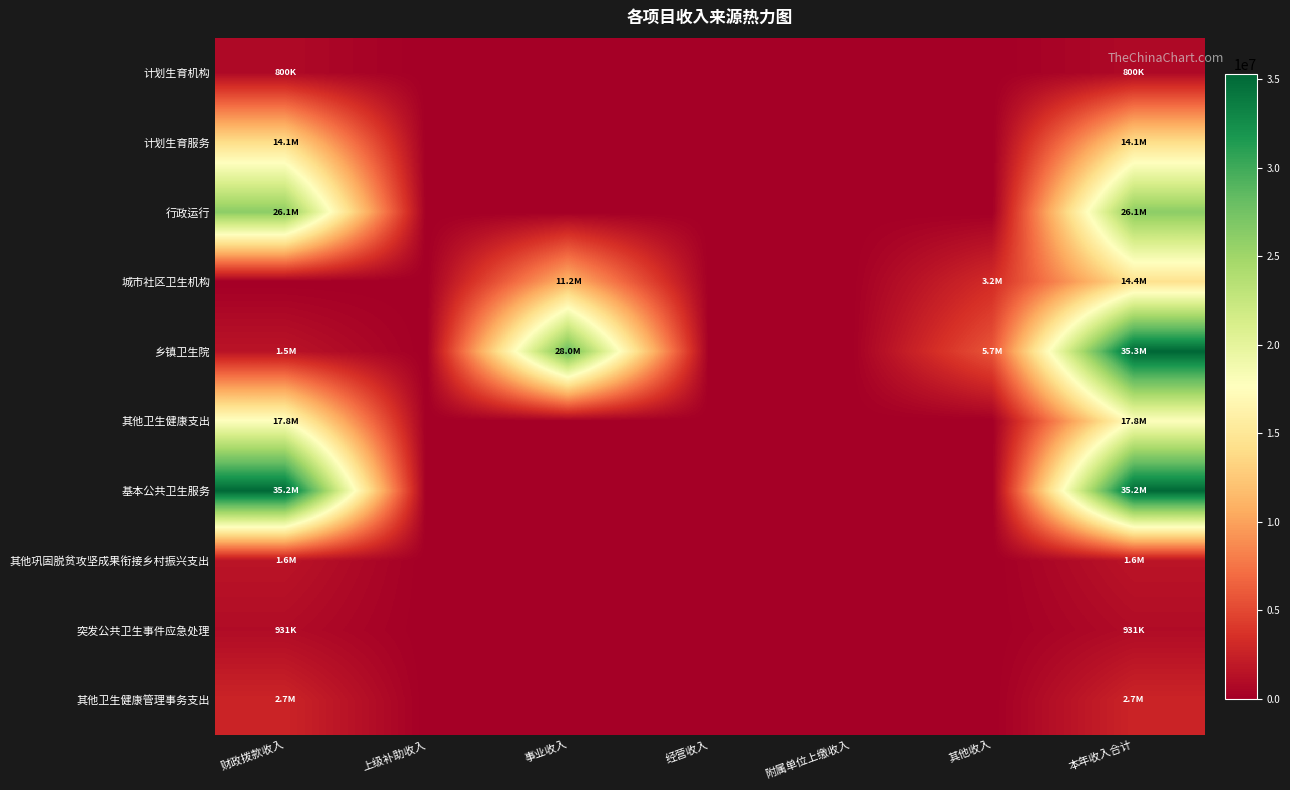

Reading right to left, transcribe all the data shown in this chart.

计划生育机构: 本年收入合计=800000.0	其他收入=0.0	附属单位上缴收入=0.0	经营收入=0.0	事业收入=0.0	上级补助收入=0.0	财政拨款收入=800000.0
计划生育服务: 本年收入合计=14094784.5	其他收入=0.0	附属单位上缴收入=0.0	经营收入=0.0	事业收入=0.0	上级补助收入=0.0	财政拨款收入=14094784.5
行政运行: 本年收入合计=26130928.4	其他收入=0.0	附属单位上缴收入=0.0	经营收入=0.0	事业收入=0.0	上级补助收入=0.0	财政拨款收入=26130928.4
城市社区卫生机构: 本年收入合计=14425773.1	其他收入=3227435.2	附属单位上缴收入=0.0	经营收入=0.0	事业收入=11198337.9	上级补助收入=0.0	财政拨款收入=0.0
乡镇卫生院: 本年收入合计=35297115.6	其他收入=5735405.6	附属单位上缴收入=0.0	经营收入=0.0	事业收入=28031710.0	上级补助收入=0.0	财政拨款收入=1530000.0
其他卫生健康支出: 本年收入合计=17801040.0	其他收入=0.0	附属单位上缴收入=0.0	经营收入=0.0	事业收入=0.0	上级补助收入=0.0	财政拨款收入=17801040.0
基本公共卫生服务: 本年收入合计=35173000.0	其他收入=0.0	附属单位上缴收入=0.0	经营收入=0.0	事业收入=0.0	上级补助收入=0.0	财政拨款收入=35173000.0
其他巩固脱贫攻坚成果衔接乡村振兴支出: 本年收入合计=1572600.0	其他收入=0.0	附属单位上缴收入=0.0	经营收入=0.0	事业收入=0.0	上级补助收入=0.0	财政拨款收入=1572600.0
突发公共卫生事件应急处理: 本年收入合计=931500.0	其他收入=0.0	附属单位上缴收入=0.0	经营收入=0.0	事业收入=0.0	上级补助收入=0.0	财政拨款收入=931500.0
其他卫生健康管理事务支出: 本年收入合计=2717000.0	其他收入=0.0	附属单位上缴收入=0.0	经营收入=0.0	事业收入=0.0	上级补助收入=0.0	财政拨款收入=2717000.0